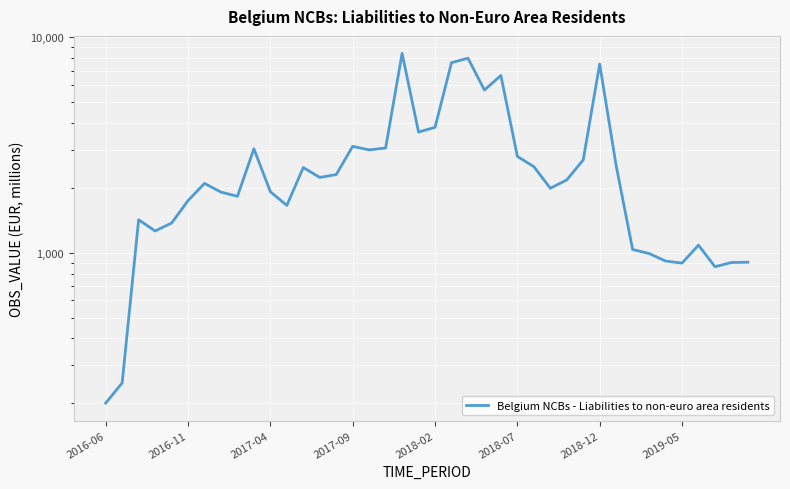

What value does the data have at 28?

2174.8